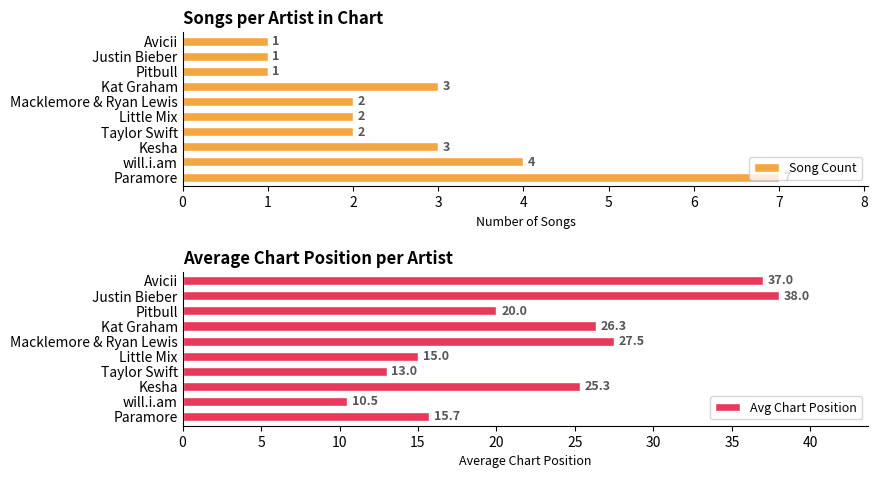

Is it true that Song Count equals 1 at Avicii?

True